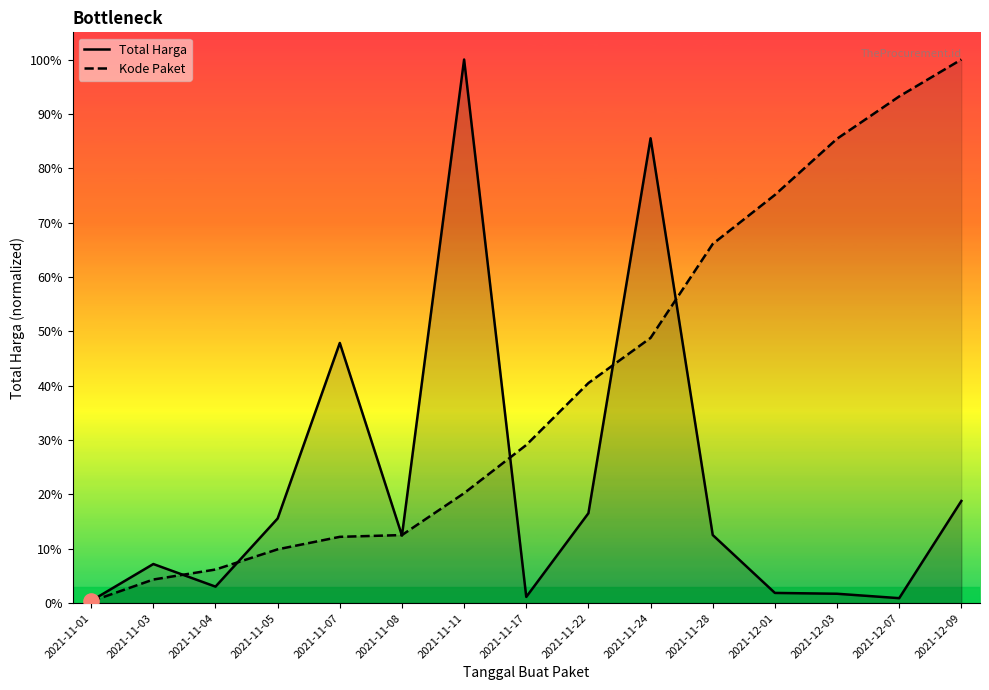

At which category is the sum across all series the highest?

2021-11-24